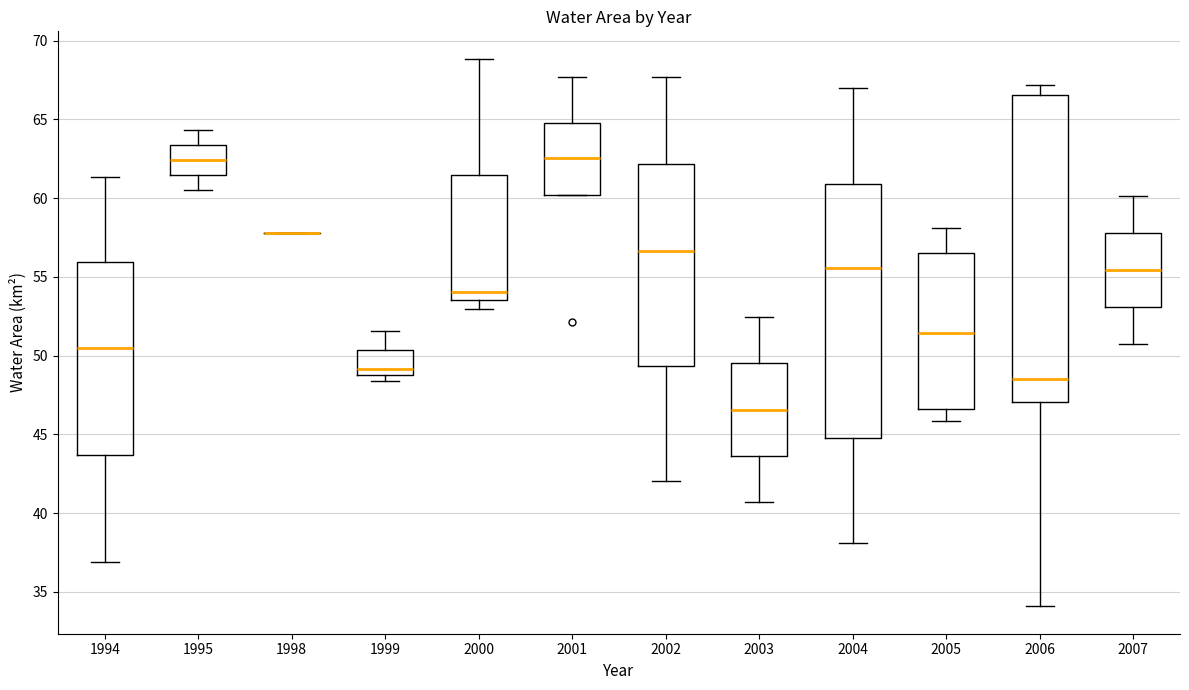

Reading left to right, read every box against the y-axis: the position of its median line, the range the box covers, and the ends of its whiskers. The values are not printed on the chart, so give them approximately, as read against the axis.

1994: median 50.5, box 43.5 to 56.0, whiskers 37.0 to 61.5
1995: median 62.5, box 61.5 to 63.5, whiskers 60.5 to 64.5
1998: box collapsed to a line at 58.0, whiskers 58.0 to 58.0
1999: median 49.0 (just above the box's lower edge), box 49.0 to 50.5, whiskers 48.5 to 51.5
2000: median 54.0, box 53.5 to 61.5, whiskers 53.0 to 69.0
2001: median 62.5, box 60.0 to 65.0, whiskers 60.0 to 67.5
2002: median 56.5, box 49.5 to 62.0, whiskers 42.0 to 67.5
2003: median 46.5, box 43.5 to 49.5, whiskers 40.5 to 52.5
2004: median 55.5, box 44.5 to 61.0, whiskers 38.0 to 67.0
2005: median 51.5, box 46.5 to 56.5, whiskers 46.0 to 58.0
2006: median 48.5, box 47.0 to 66.5, whiskers 34.0 to 67.0
2007: median 55.5, box 53.0 to 58.0, whiskers 50.5 to 60.0